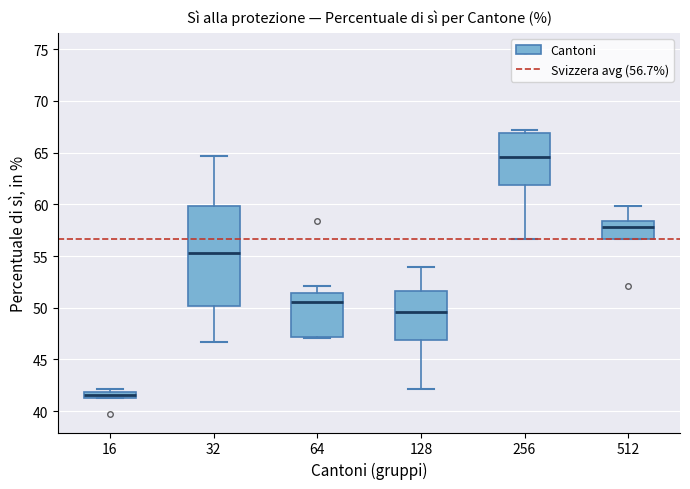

Where is the upper edge of the box at x = 256 on the y-axis? The values are not printed on the chart, so give them approximately, as read against the axis.

67.0